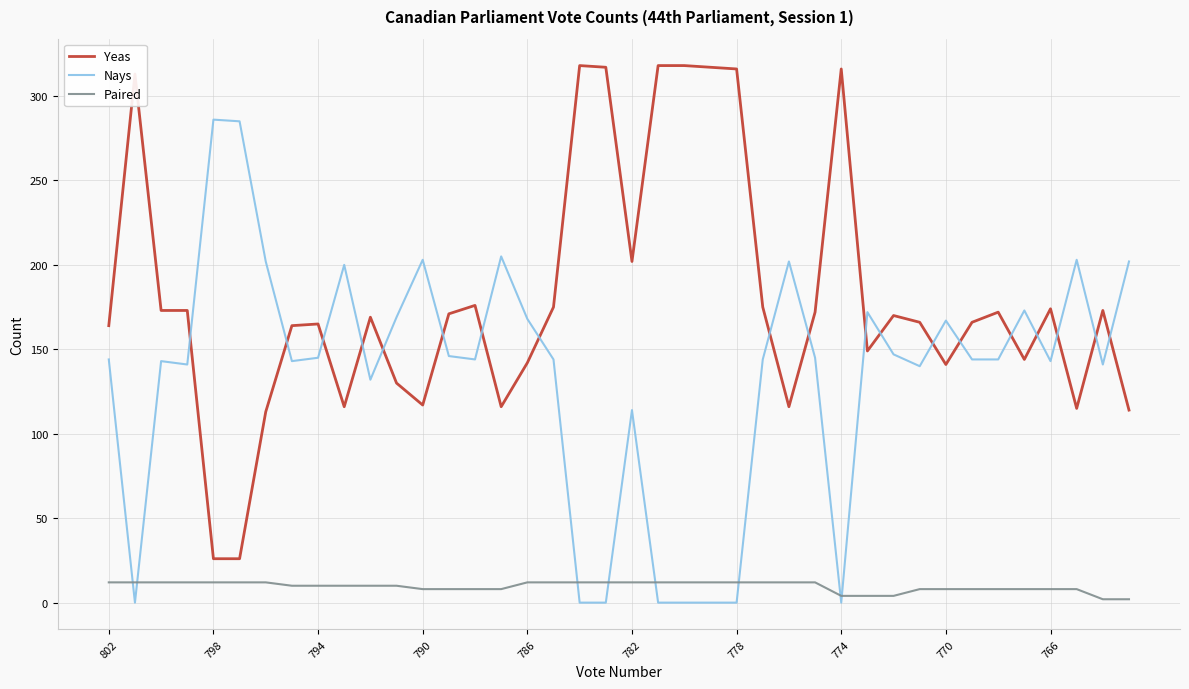

List the series in order of their peak value, lowest first.

Paired, Nays, Yeas